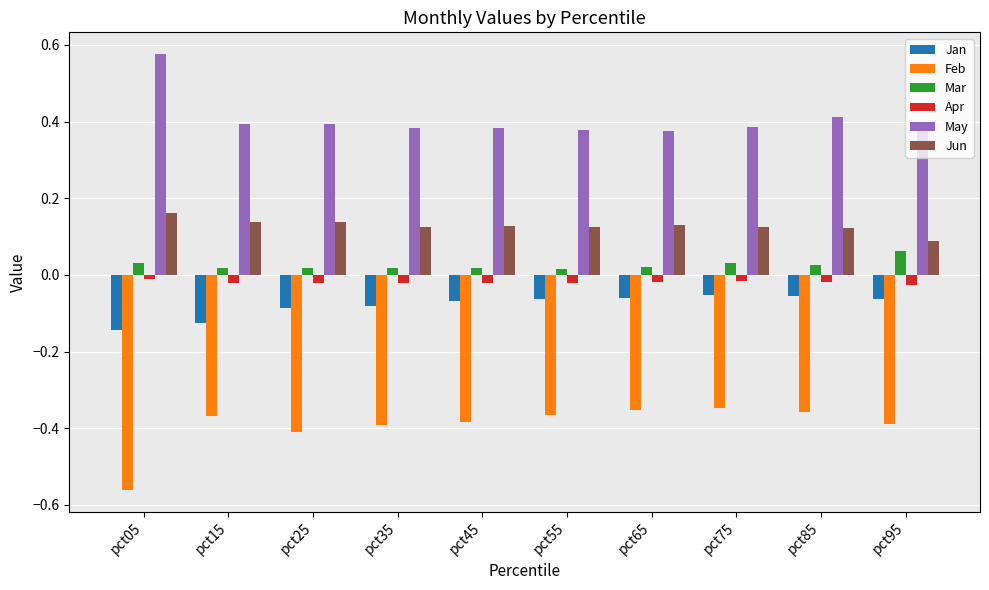

What is the difference between the highest and lowest values at pct95?

0.8